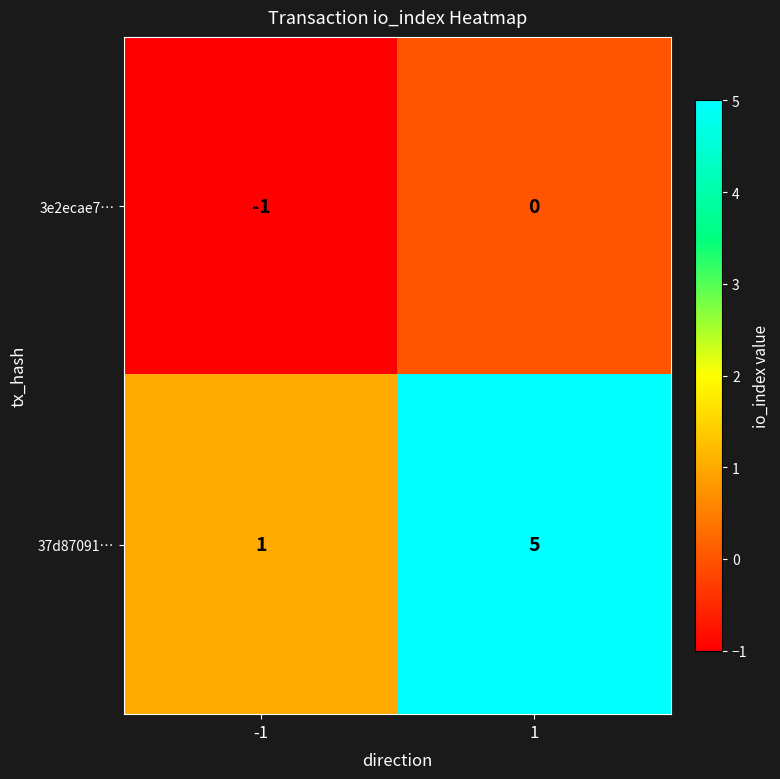

What is the average value of the 37d87091… series?

3